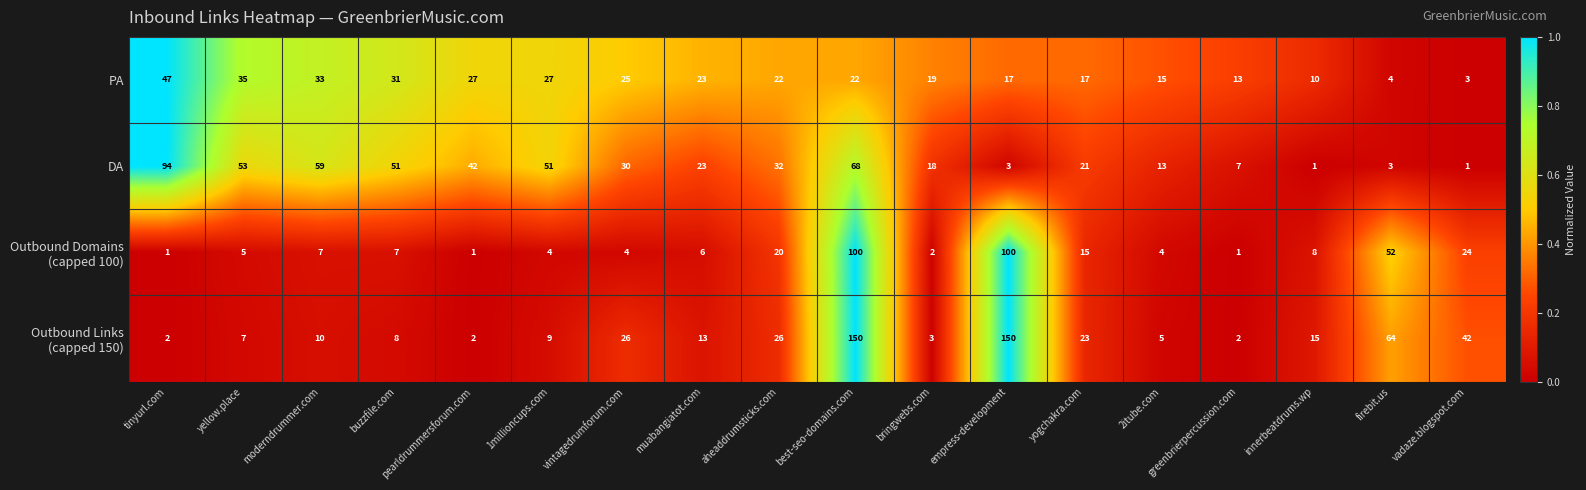

Is it true that DA equals 4 at 2itube.com?

False